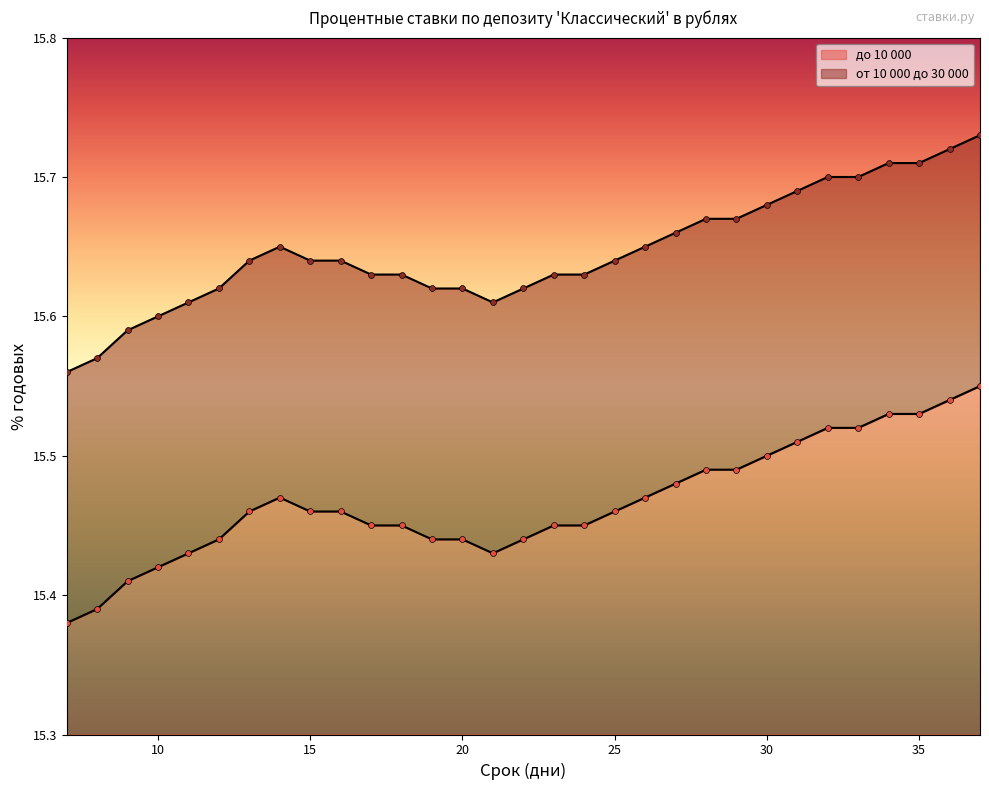

At which category is the sum across all series the highest?

37